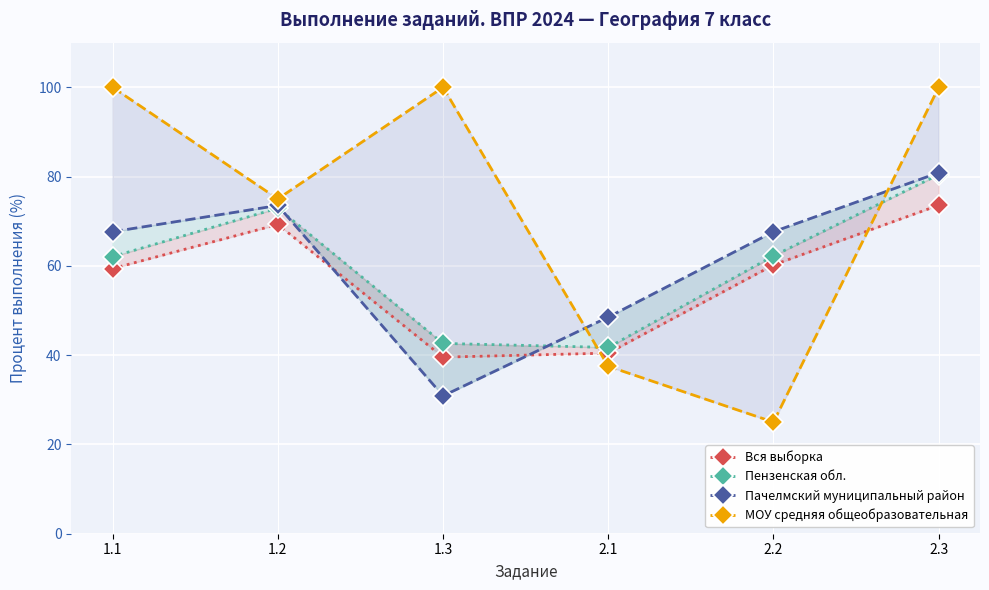

Is it true that Пензенская обл. equals 100.3 at 2.2?

False